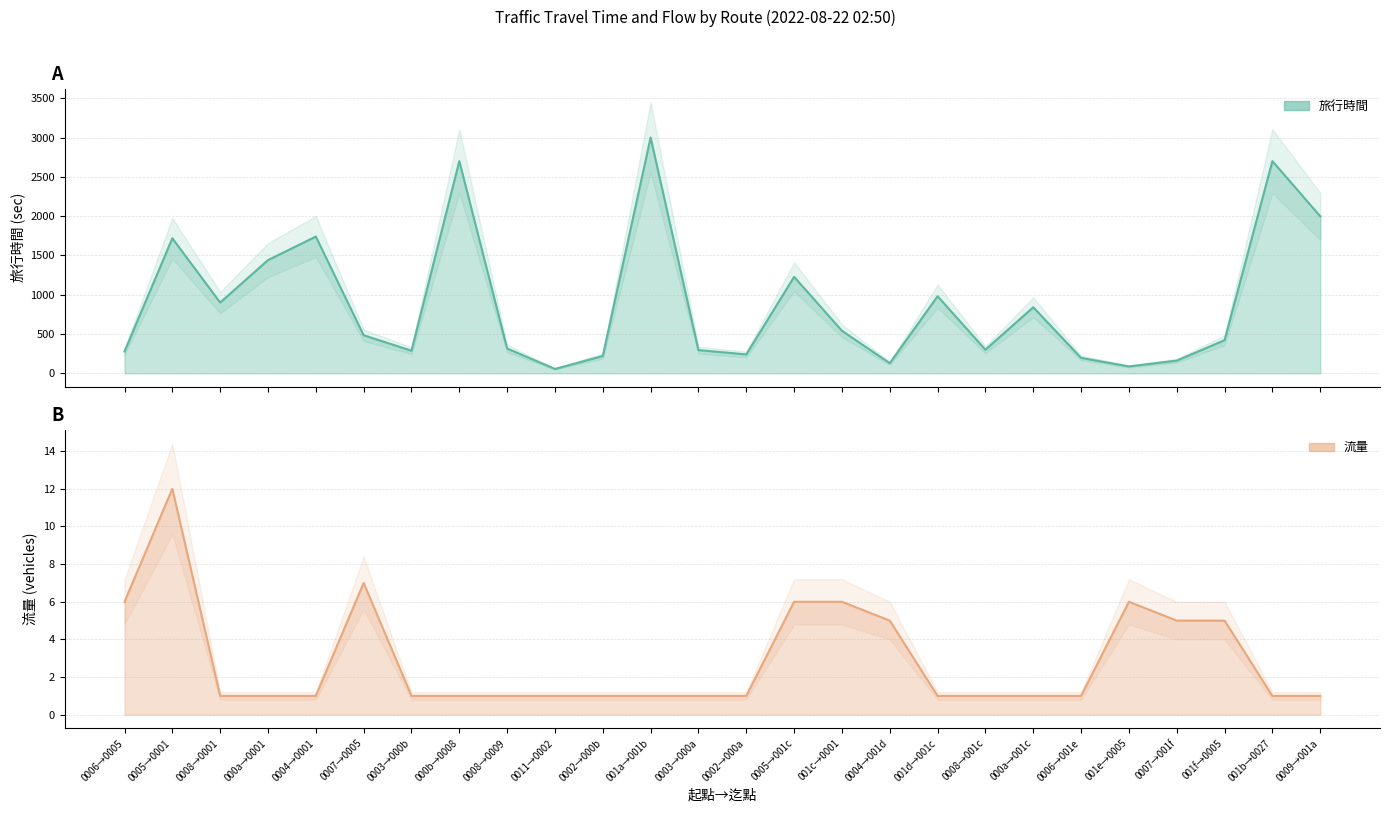

Reading left to right, transcribe all the data shown in this chart.

旅行時間: 277	1718	900	1440	1740	484	287	2700	315	55	220	3000	295	240	1227	541	128	980	300	840	196	87	161	421	2700	1998
流量: 6	12	1	1	1	7	1	1	1	1	1	1	1	1	6	6	5	1	1	1	1	6	5	5	1	1